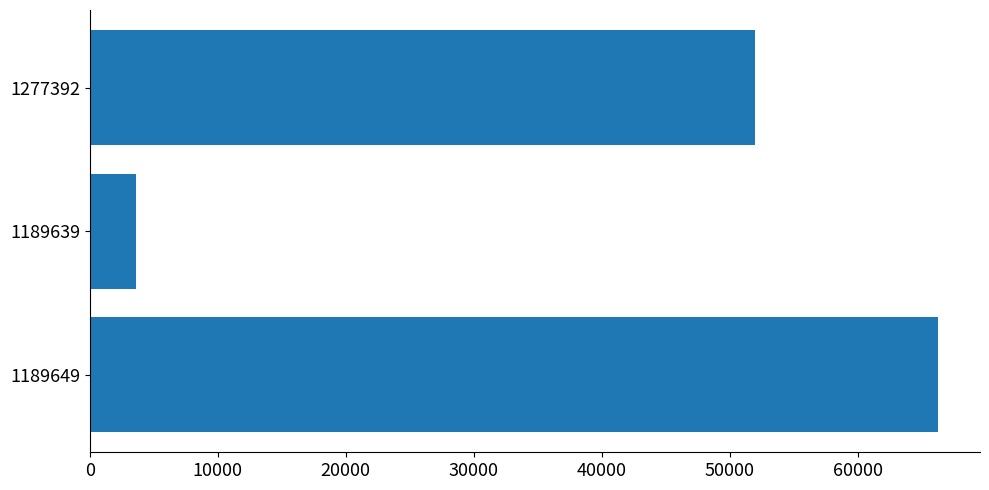

Reading bottom to top, what are all the values shown in this chart?

1189649=66240	1189639=3612	1277392=51951